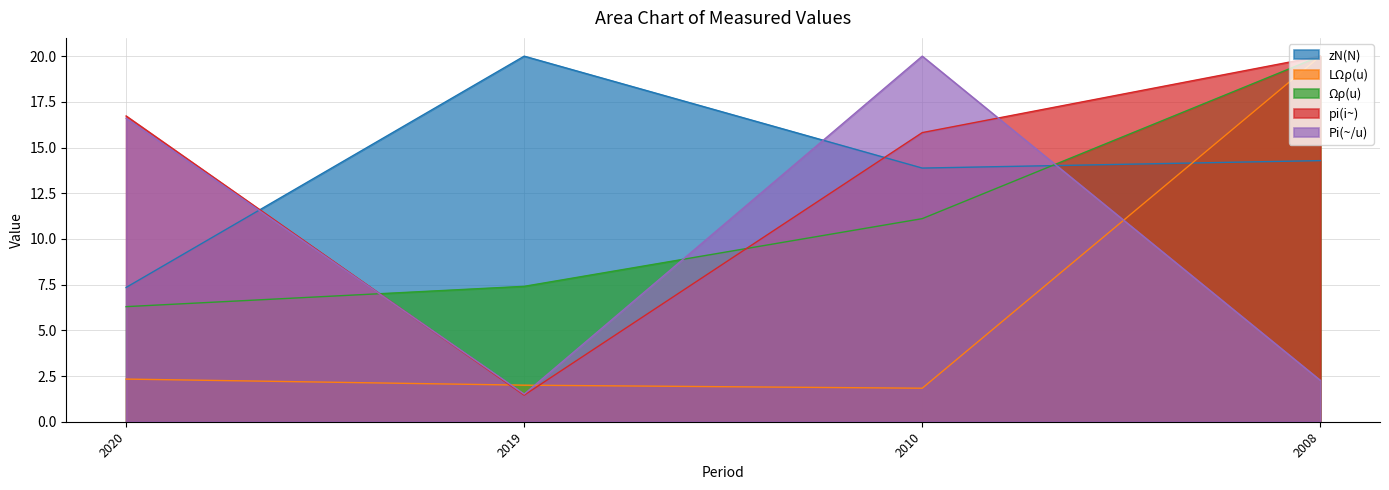

At which label is Pi(~/u) closest to 10?

2020